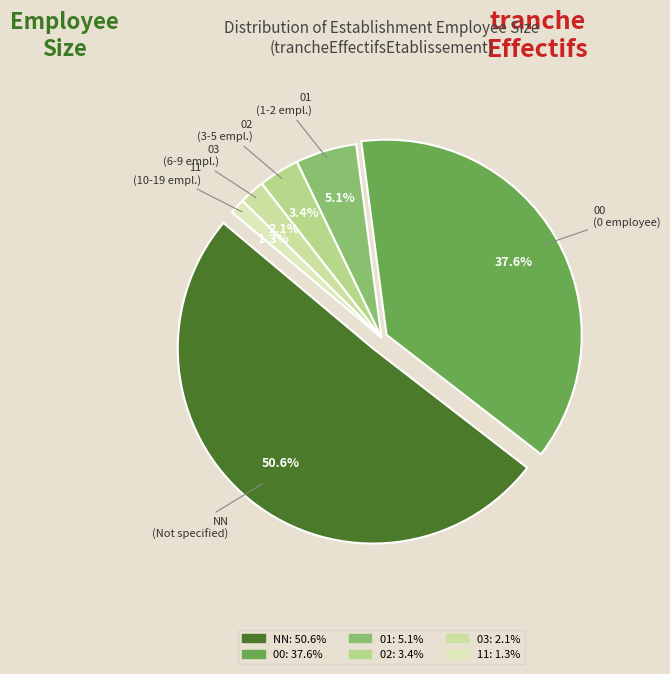

To the nearest percent, what percentage of the pie is 00?

38%